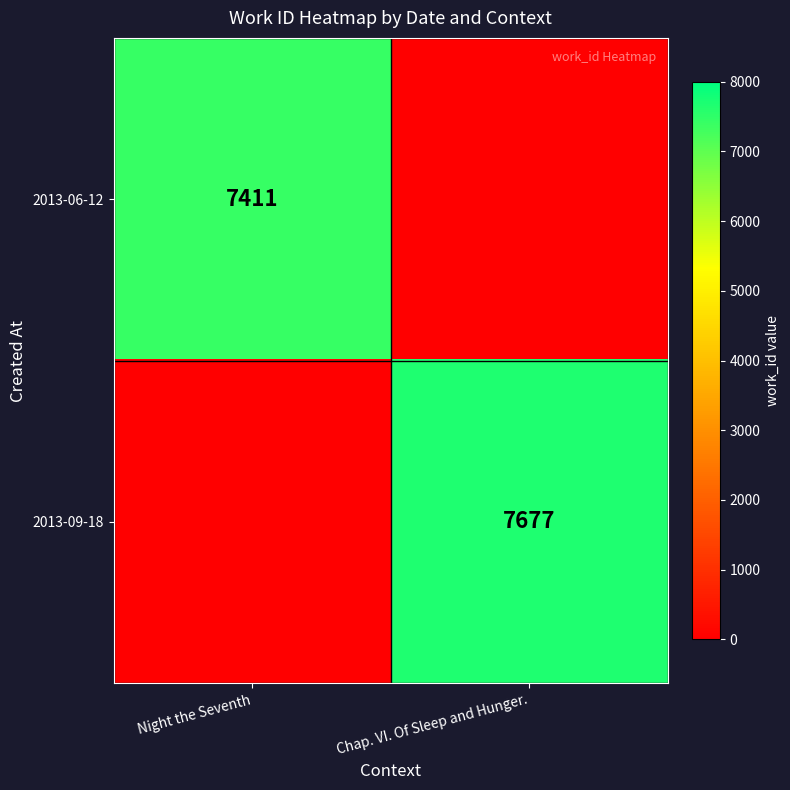

True or false: 2013-06-12 has a value of 7411 at Night the Seventh.

True